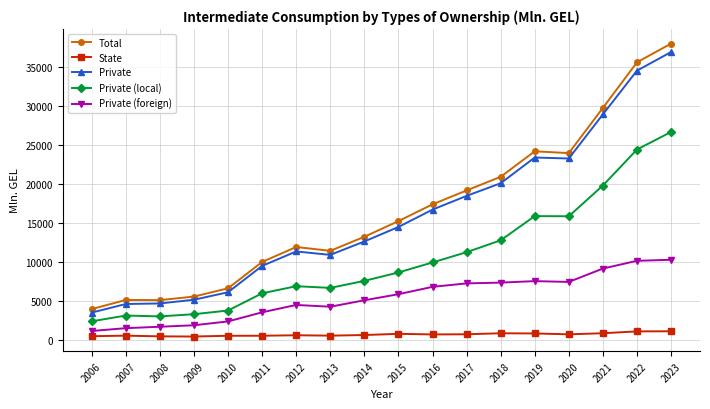

Is the value of Private (foreign) at 2008 greater than the value of Total at 2017?

No